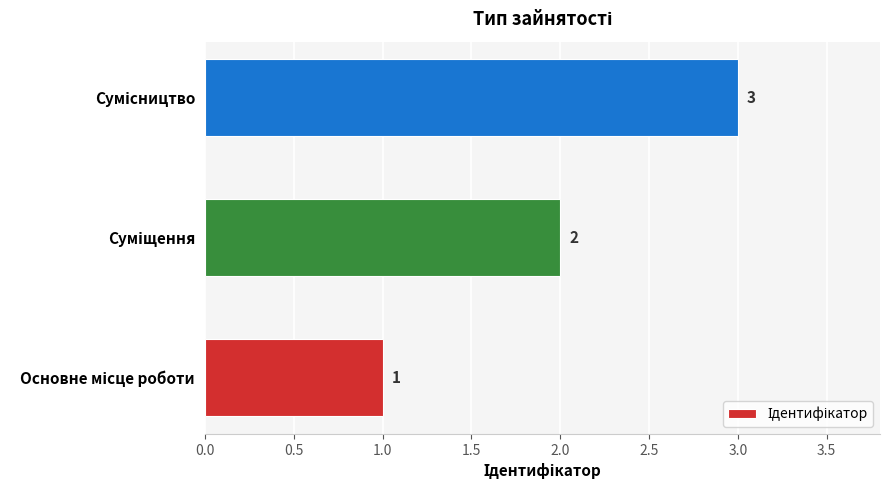

Count the number of data series in this chart.

1